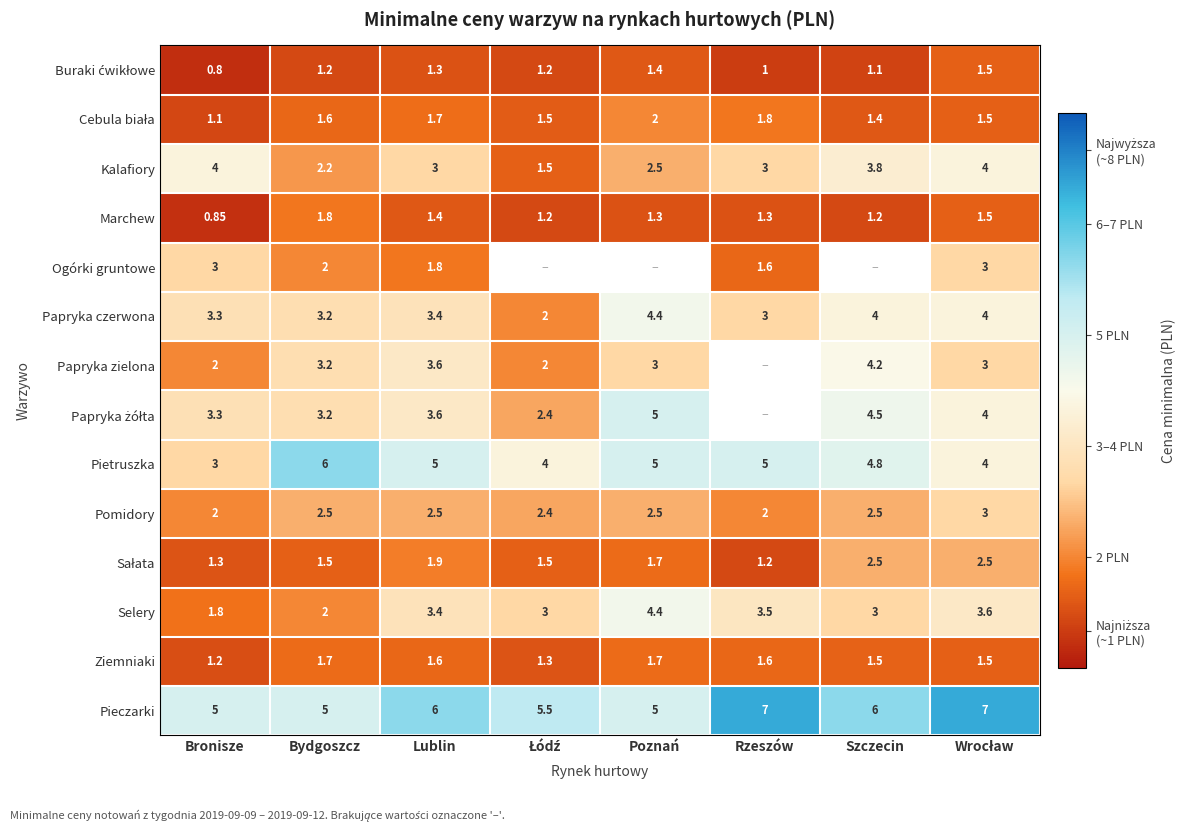

What is the total value across all series at Wrocław?

44.1